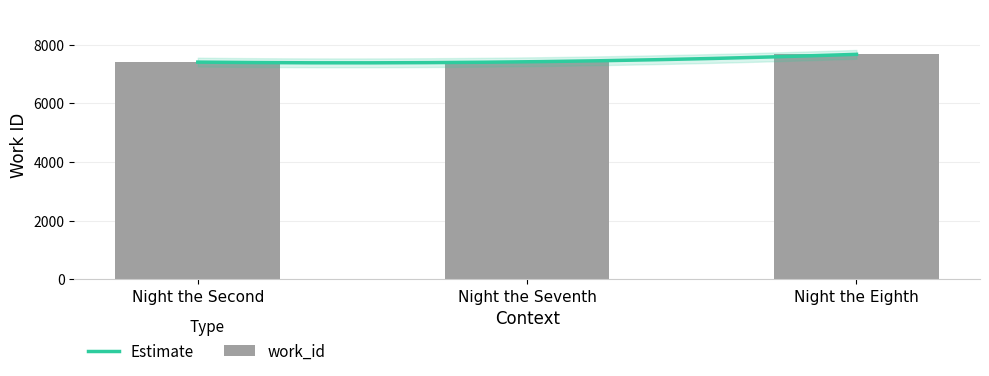

Reading left to right, extract all data points from this chart.

7400	7411	7665